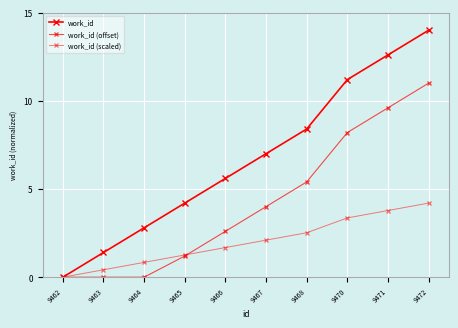

What is the difference between the maximum and minimum values in the work_id (scaled) series?

4.2